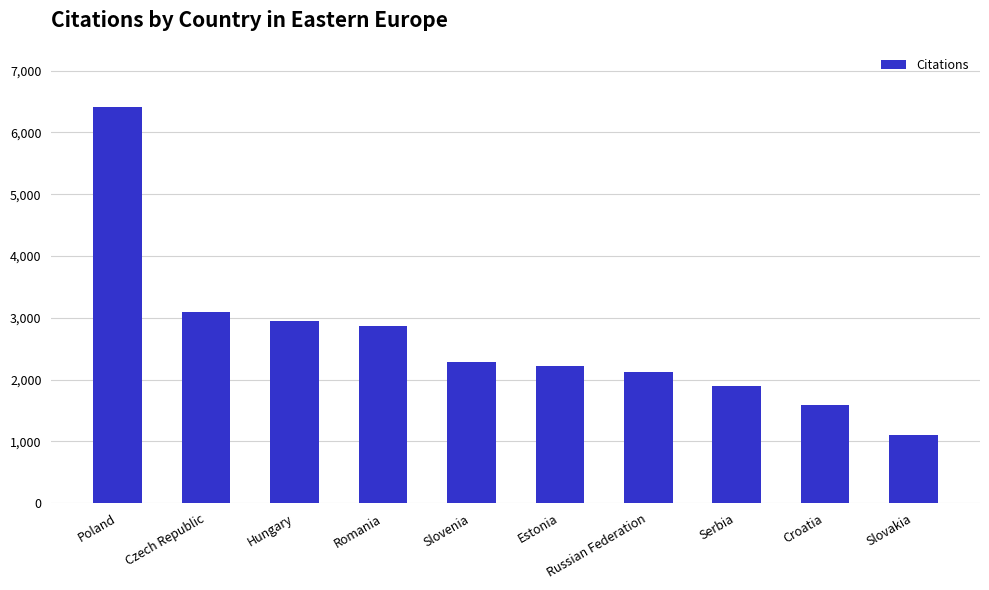

What is the sum of all values?

26529